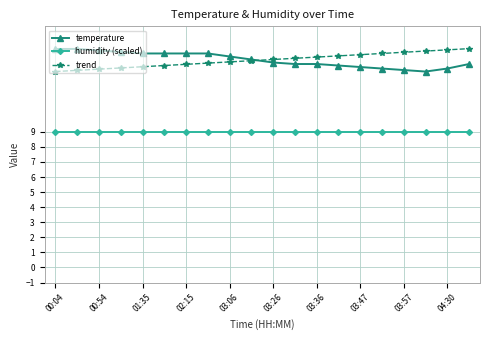

True or false: humidity (scaled) and temperature cross at least once.

False